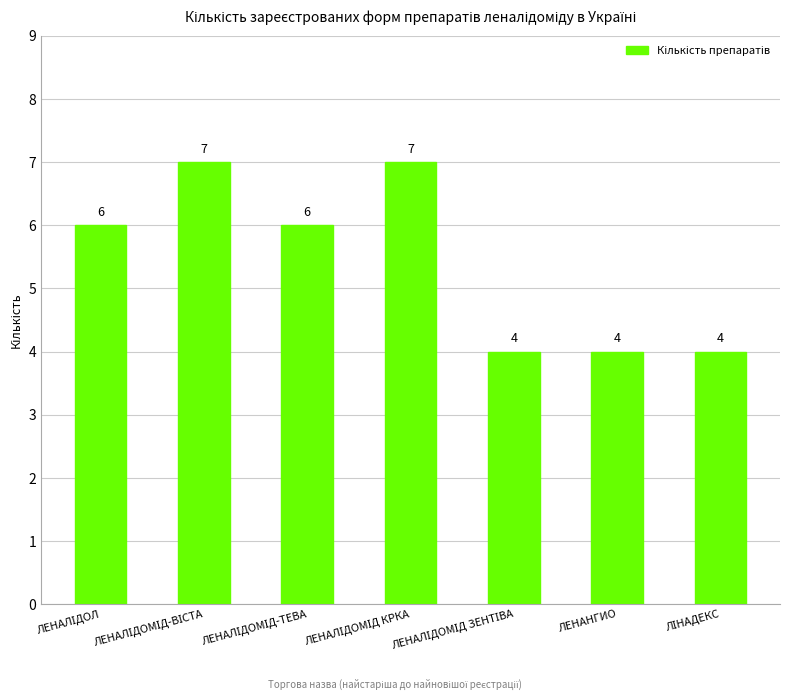

Reading left to right, list all the values displayed in this chart.

6	7	6	7	4	4	4